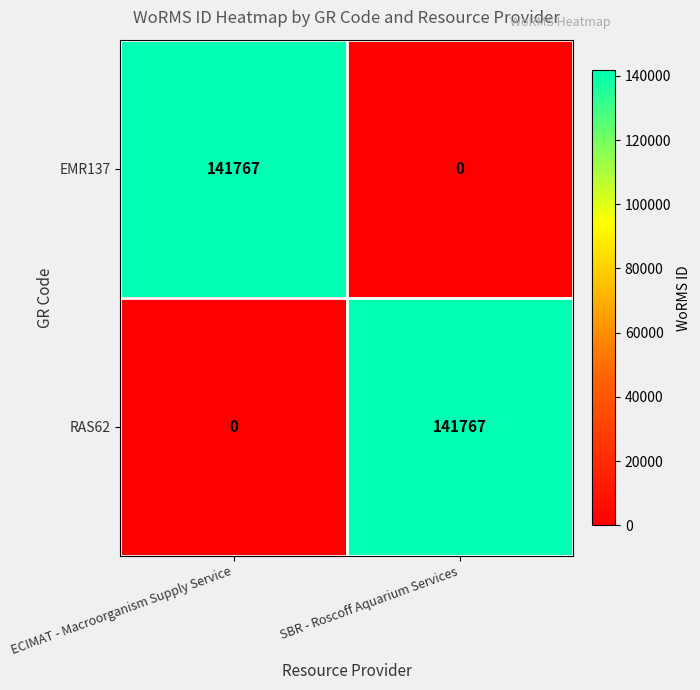

How many series are shown in this chart?

2